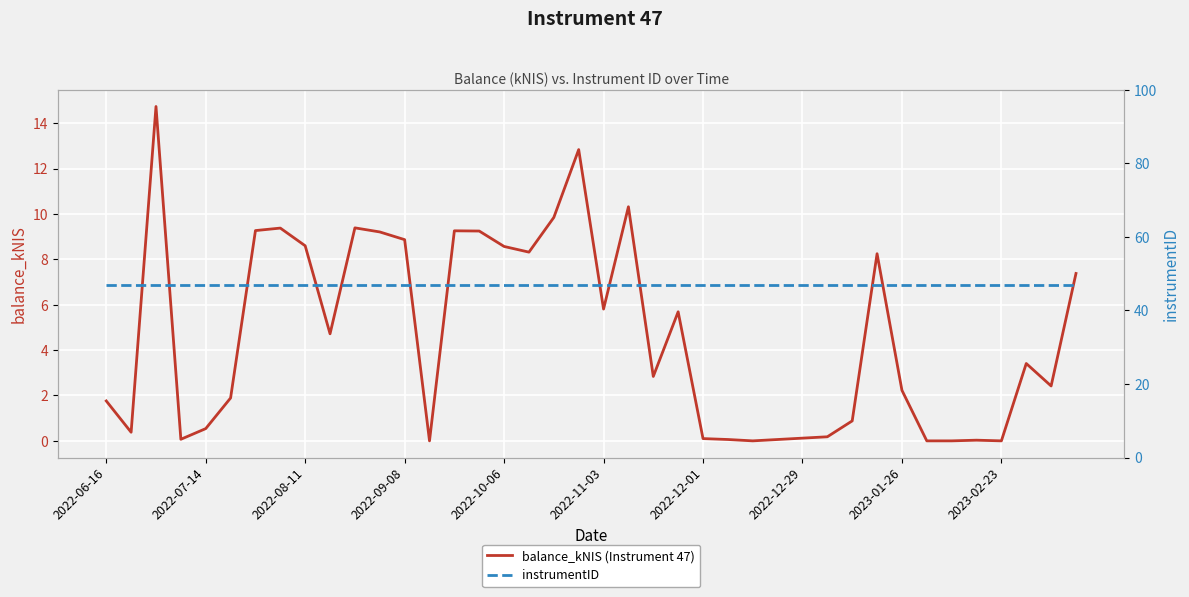

List the series in order of their overall mean, lowest first.

balance_kNIS (Instrument 47), instrumentID